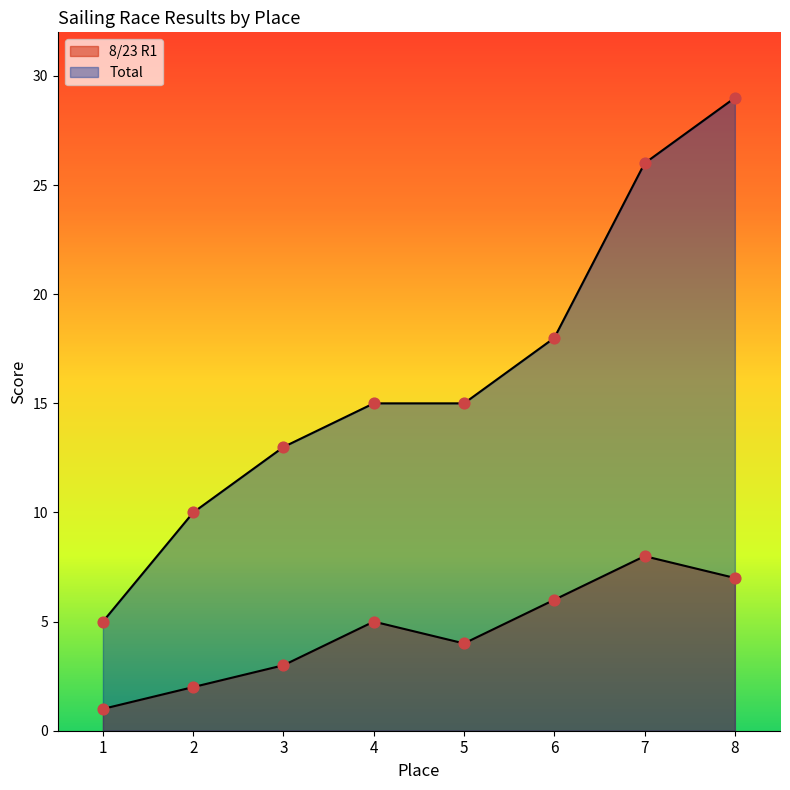

What is the total value across all series at 6?

24